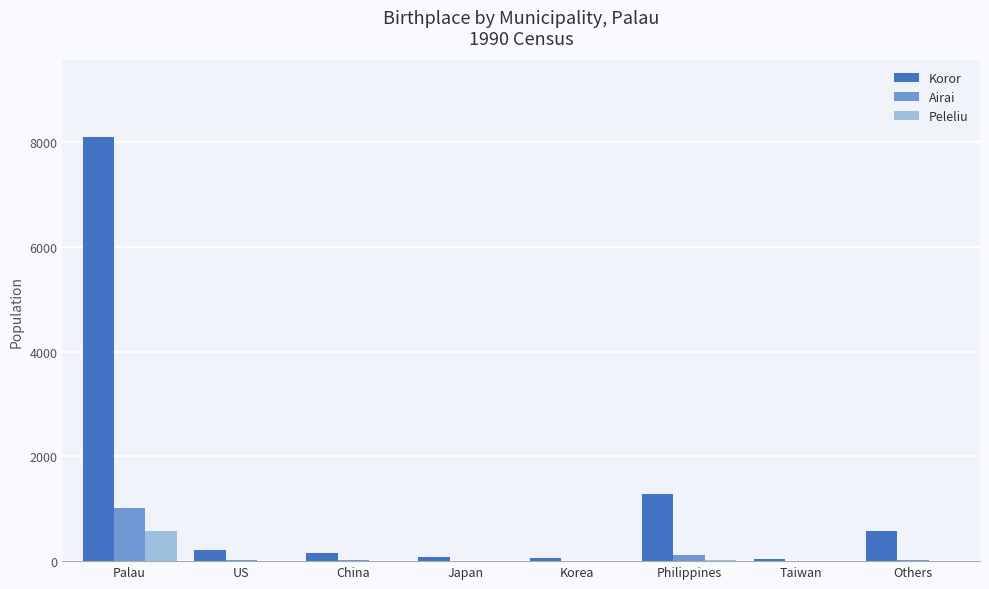

At which label is Koror closest to 4074?

Philippines